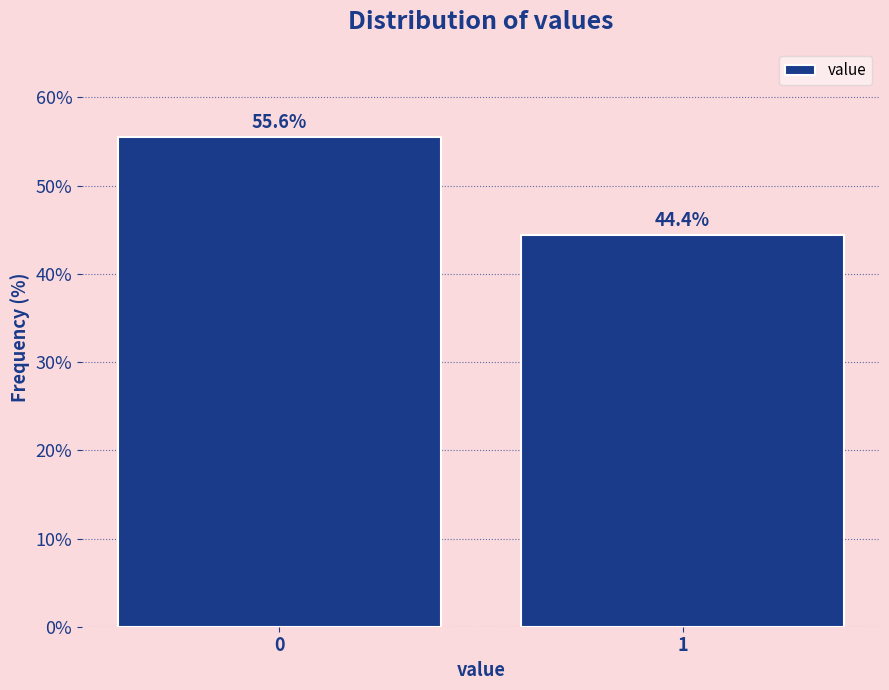

Reading left to right, transcribe all the data shown in this chart.

0=55.6	1=44.4